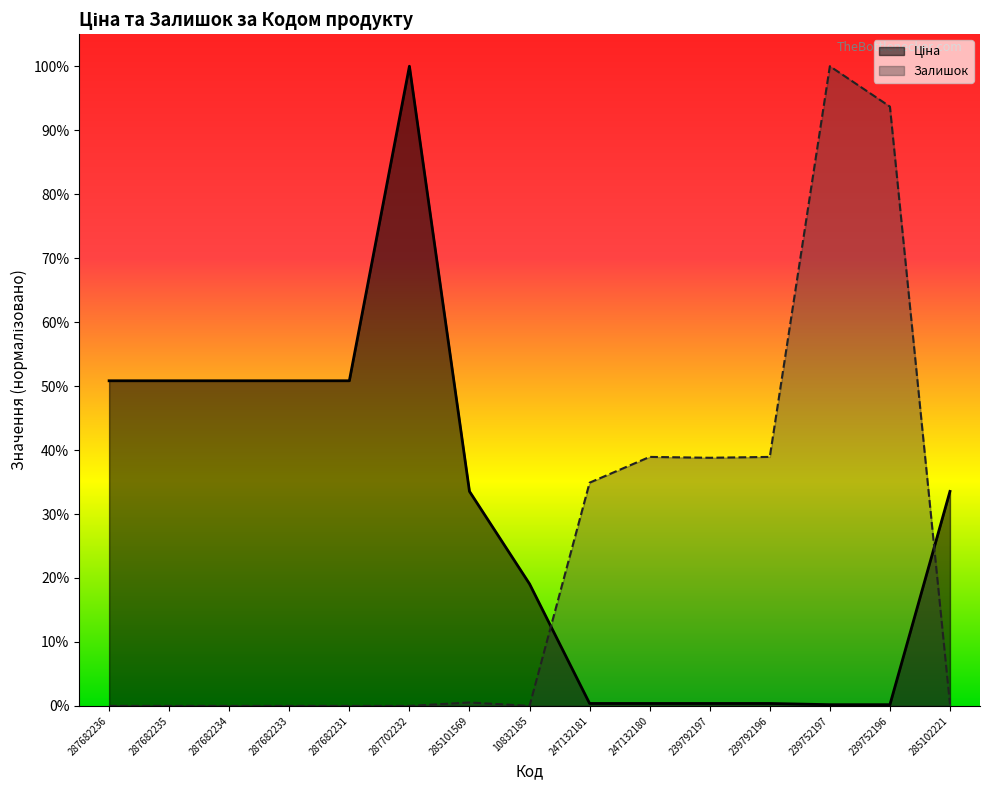

Where is Ціна nearest to the value 0?

239752197